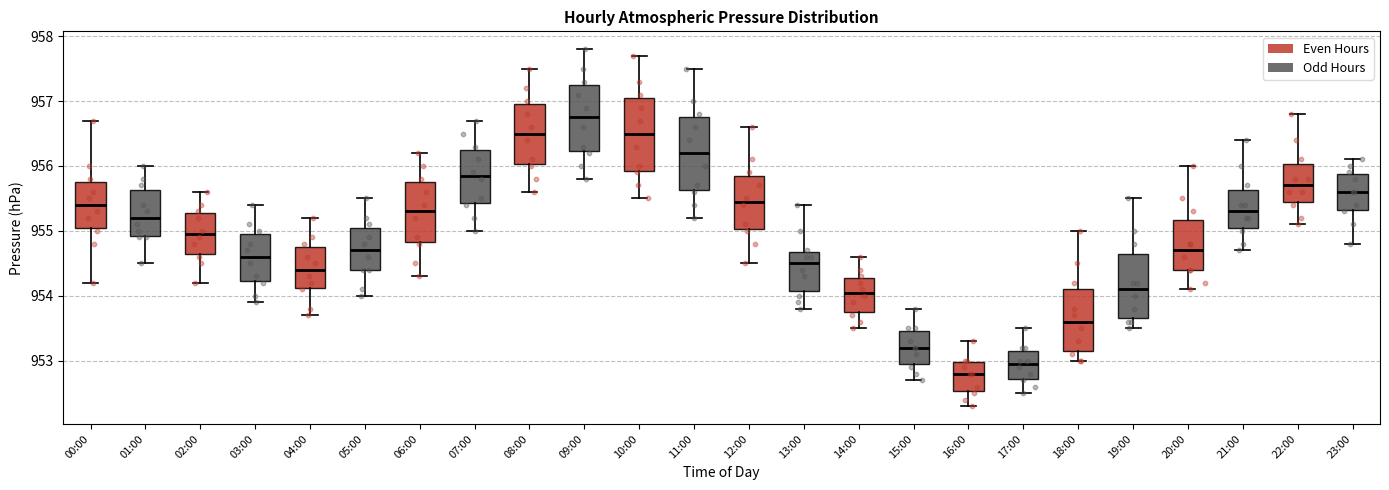

Reading left to right, read every box against the y-axis: the position of its median line, the range the box covers, and the ends of its whiskers. The values are not printed on the chart, so give them approximately, as read against the axis.

00:00: median 955.4, box 955.1 to 955.8, whiskers 954.2 to 956.7
01:00: median 955.2, box 954.9 to 955.6, whiskers 954.5 to 956.0
02:00: median 955.0, box 954.7 to 955.3, whiskers 954.2 to 955.6
03:00: median 954.6, box 954.2 to 955.0, whiskers 953.9 to 955.4
04:00: median 954.4, box 954.1 to 954.8, whiskers 953.7 to 955.2
05:00: median 954.7, box 954.4 to 955.1, whiskers 954.0 to 955.5
06:00: median 955.3, box 954.8 to 955.8, whiskers 954.3 to 956.2
07:00: median 955.9, box 955.4 to 956.3, whiskers 955.0 to 956.7
08:00: median 956.5, box 956.0 to 957.0, whiskers 955.6 to 957.5
09:00: median 956.8, box 956.2 to 957.3, whiskers 955.8 to 957.8
10:00: median 956.5, box 955.9 to 957.1, whiskers 955.5 to 957.7
11:00: median 956.2, box 955.6 to 956.8, whiskers 955.2 to 957.5
12:00: median 955.5, box 955.0 to 955.9, whiskers 954.5 to 956.6
13:00: median 954.5, box 954.1 to 954.7, whiskers 953.8 to 955.4
14:00: median 954.1, box 953.8 to 954.3, whiskers 953.5 to 954.6
15:00: median 953.2, box 953.0 to 953.5, whiskers 952.7 to 953.8
16:00: median 952.8, box 952.5 to 953.0, whiskers 952.3 to 953.3
17:00: median 953.0, box 952.7 to 953.2, whiskers 952.5 to 953.5
18:00: median 953.6, box 953.2 to 954.1, whiskers 953.0 to 955.0
19:00: median 954.1, box 953.7 to 954.7, whiskers 953.5 to 955.5
20:00: median 954.7, box 954.4 to 955.2, whiskers 954.1 to 956.0
21:00: median 955.3, box 955.1 to 955.6, whiskers 954.7 to 956.4
22:00: median 955.7, box 955.5 to 956.0, whiskers 955.1 to 956.8
23:00: median 955.6, box 955.3 to 955.9, whiskers 954.8 to 956.1